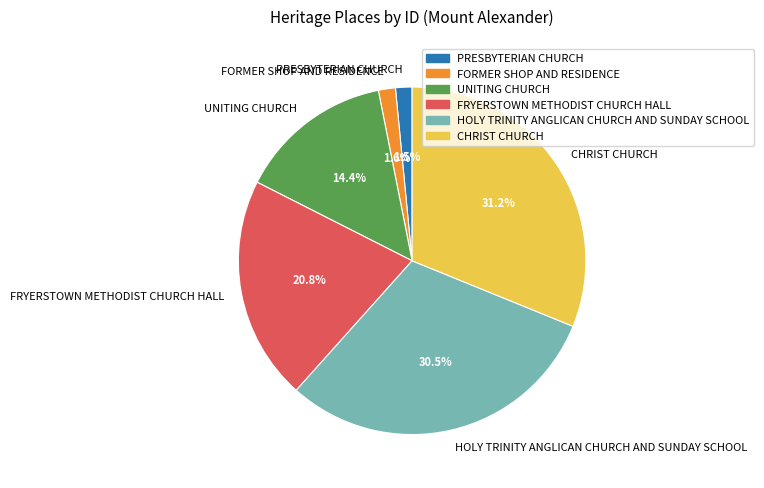

Which slice is the largest?

CHRIST CHURCH